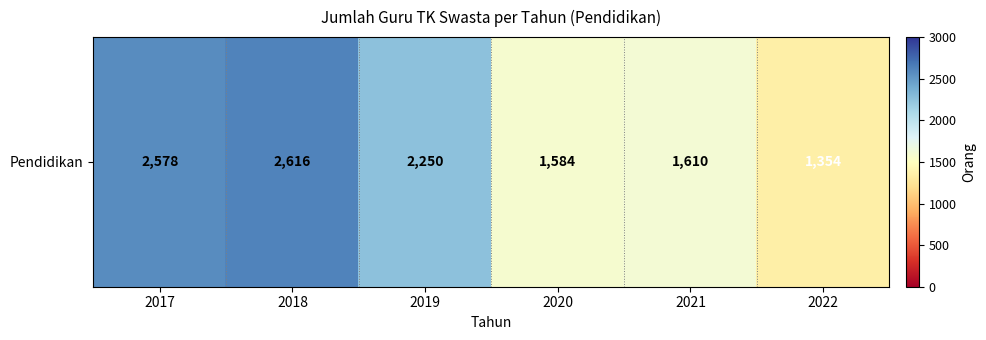

What is the maximum value shown in the chart?

2616